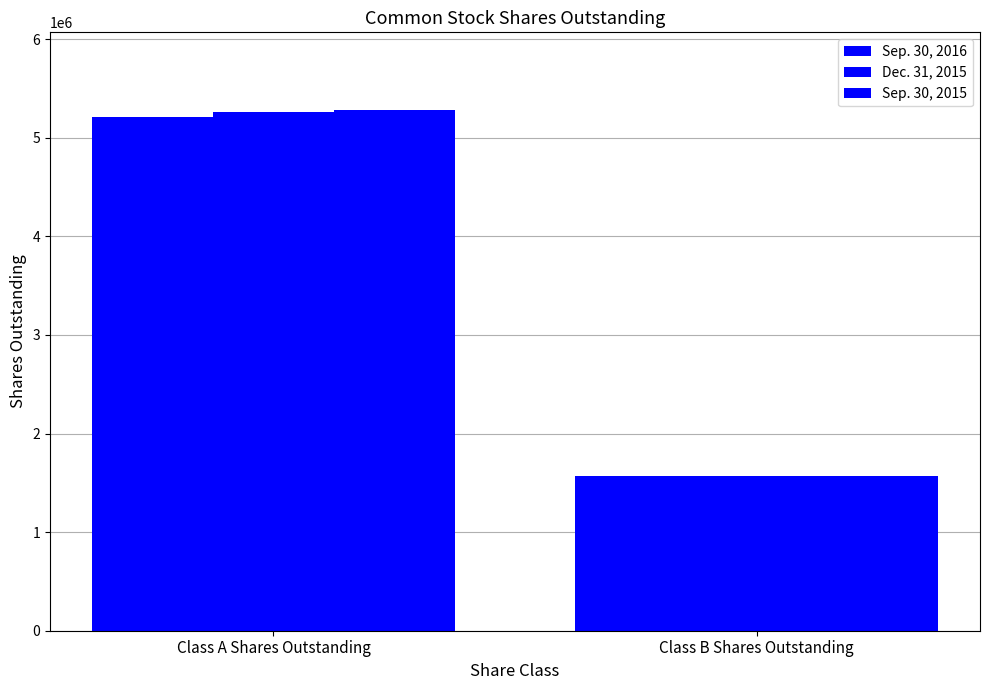

True or false: Sep. 30, 2016 has a value of 5205293 at Class A Shares Outstanding.

True